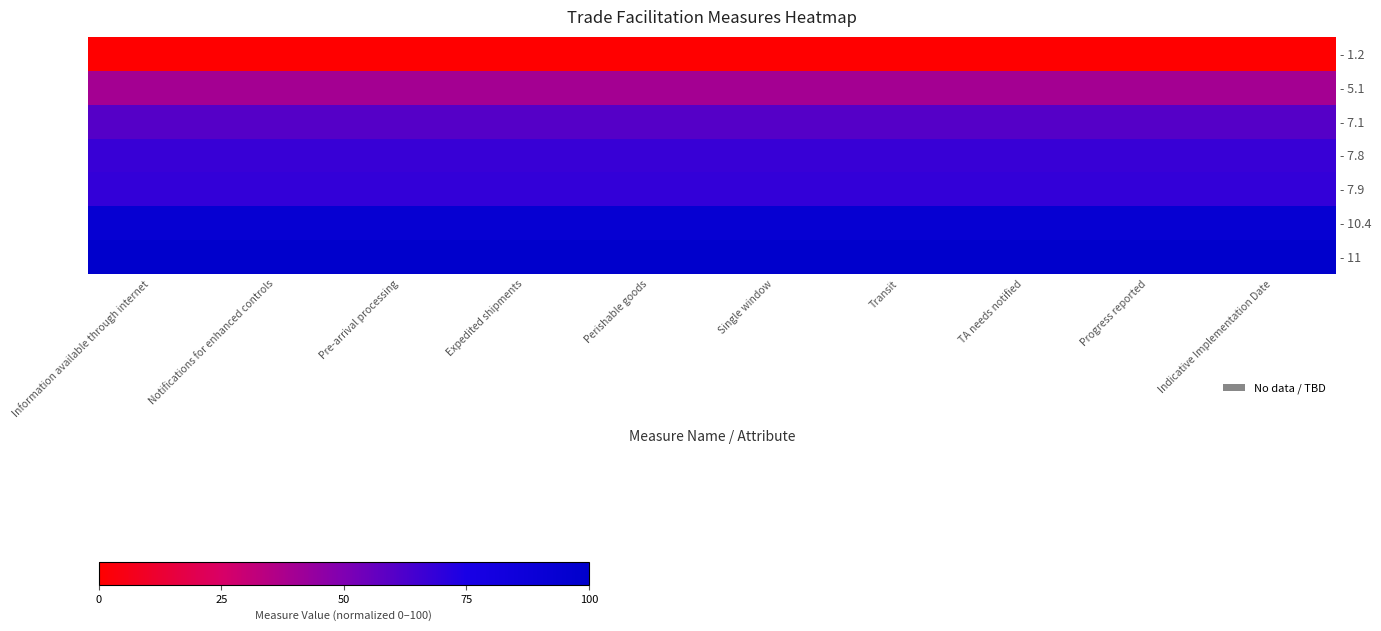

At which category does the chart reach its peak across all series?

Information available through internet